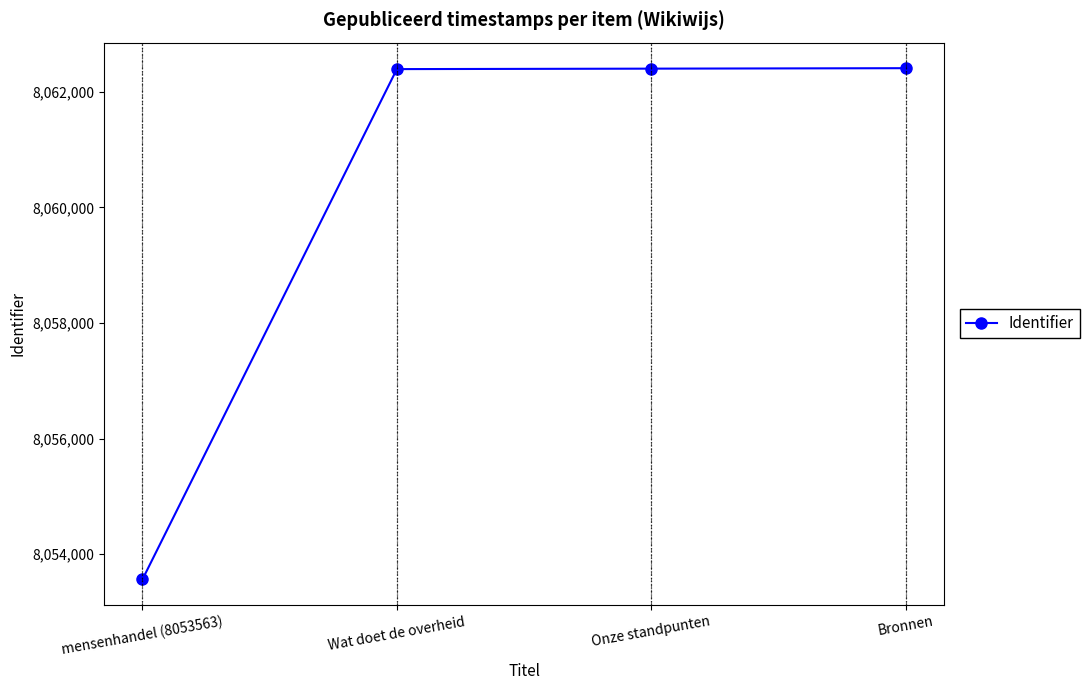

Is it true that the value at Onze standpunten is 3126498?

False